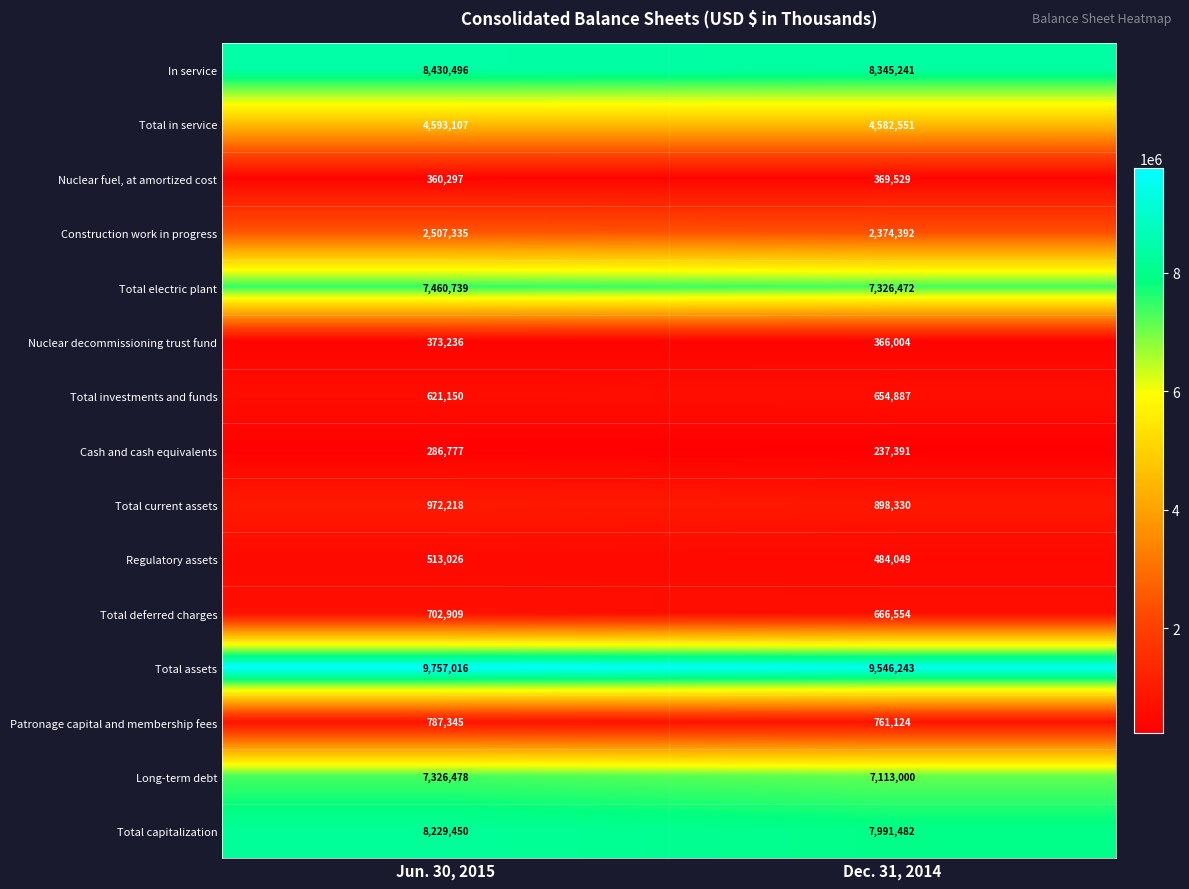

At how many categories does at least one series exceed 1263478?

2